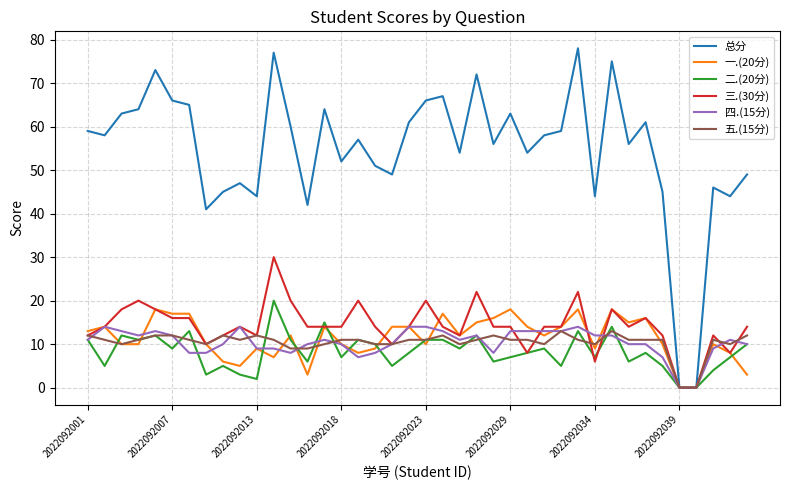

Which series has the largest total across all categories?

总分